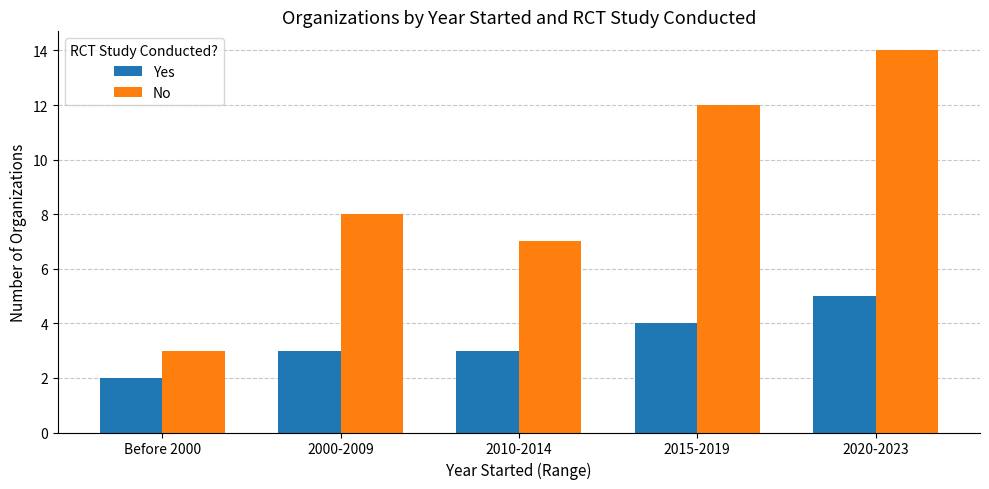

What position from the right is 2015-2019?

2